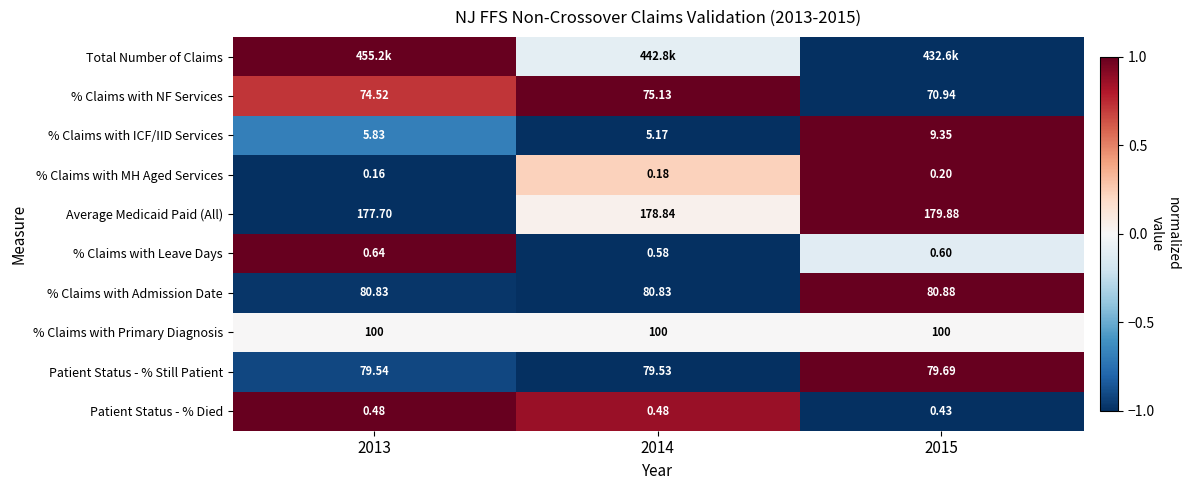

Is the value of % Claims with Leave Days at 2015 greater than the value of Average Medicaid Paid (All) at 2015?

No